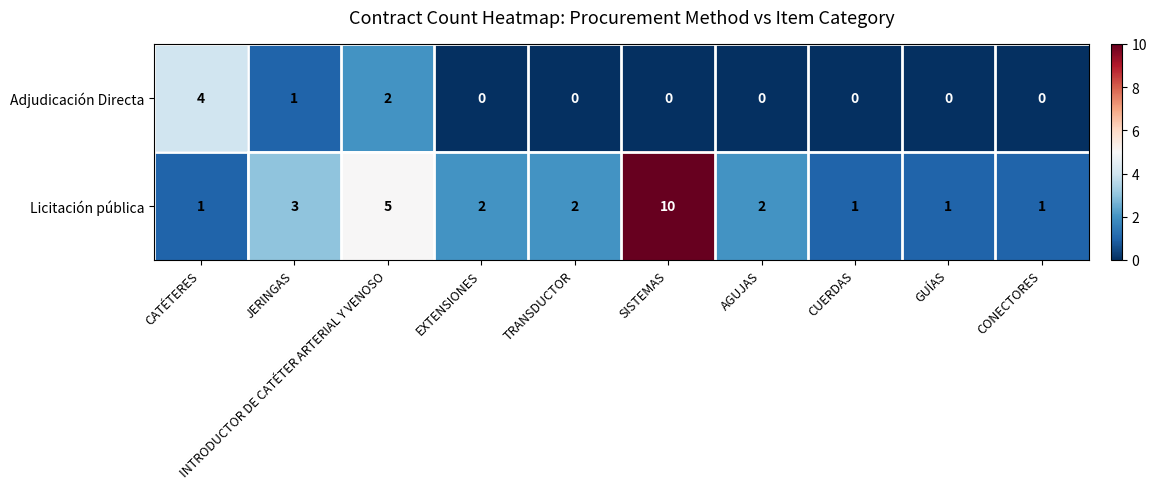

Is the value of Licitación pública at JERINGAS greater than the value of Adjudicación Directa at EXTENSIONES?

Yes